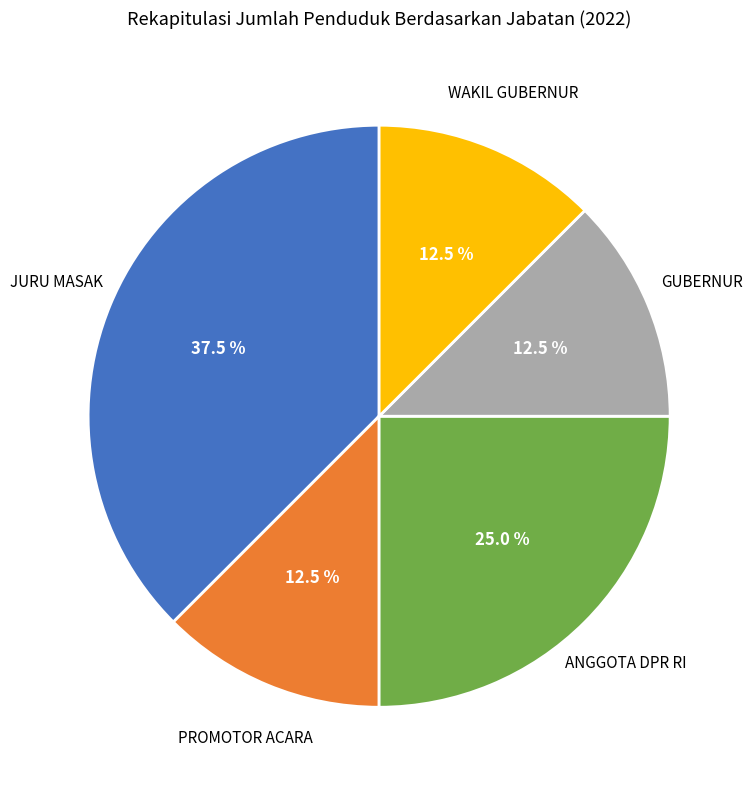

How many segments does this pie chart have?

5